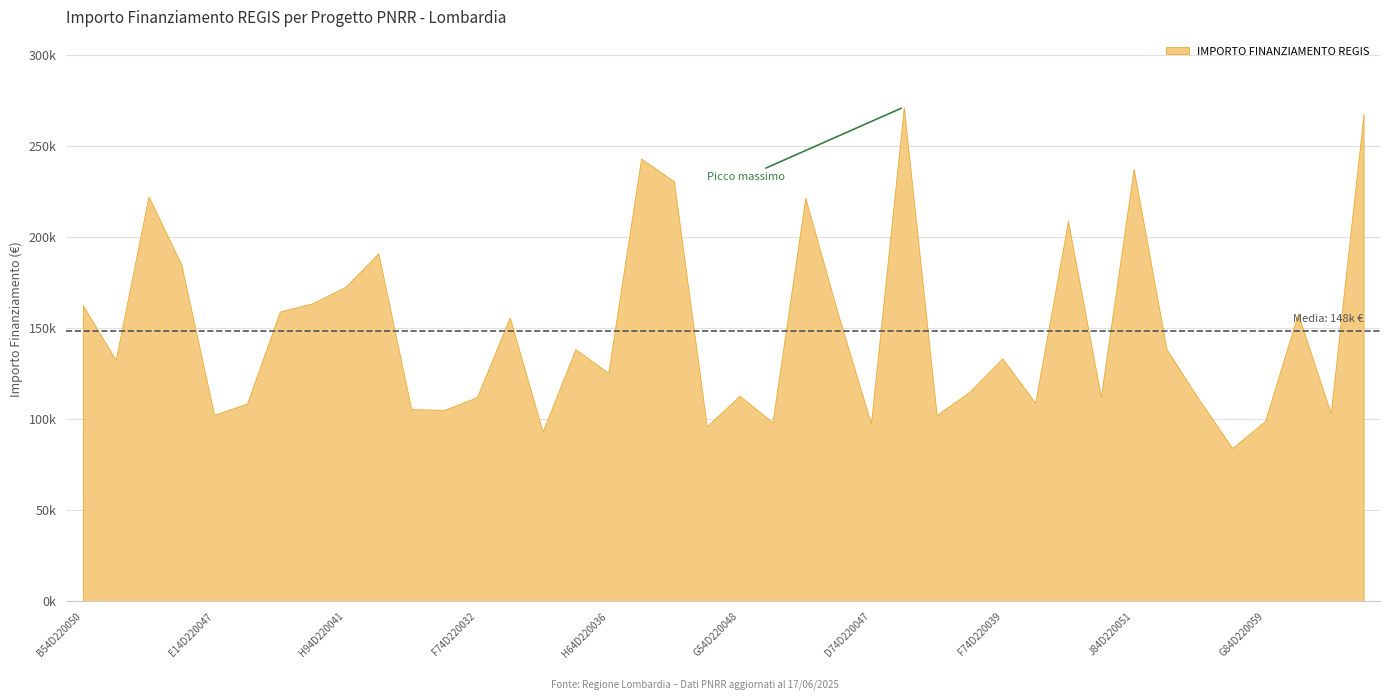

What is the sum of all values?

5936758.7